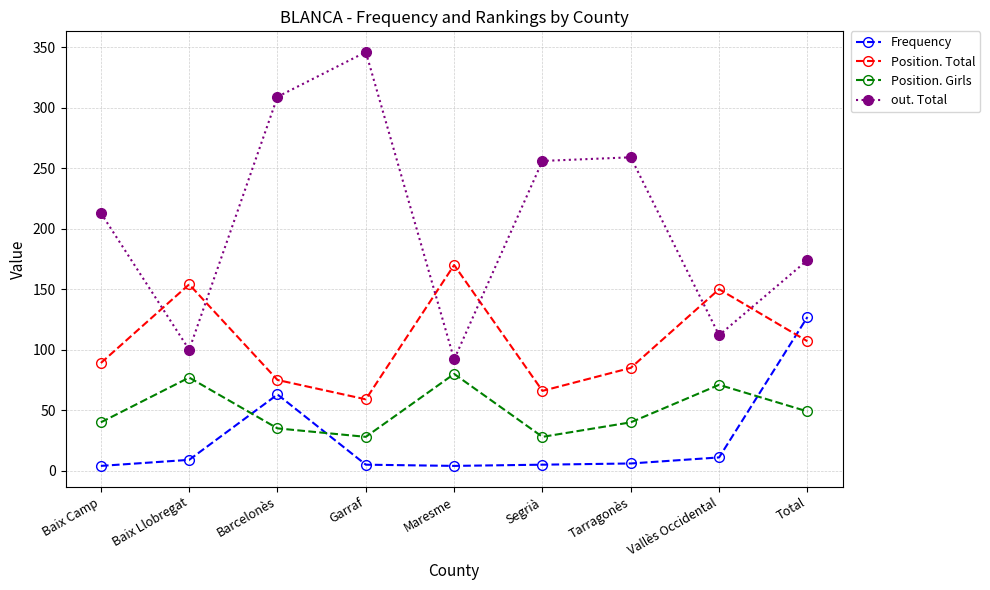

Rank the series by their maximum value, from lowest to highest.

Position. Girls, Frequency, Position. Total, out. Total